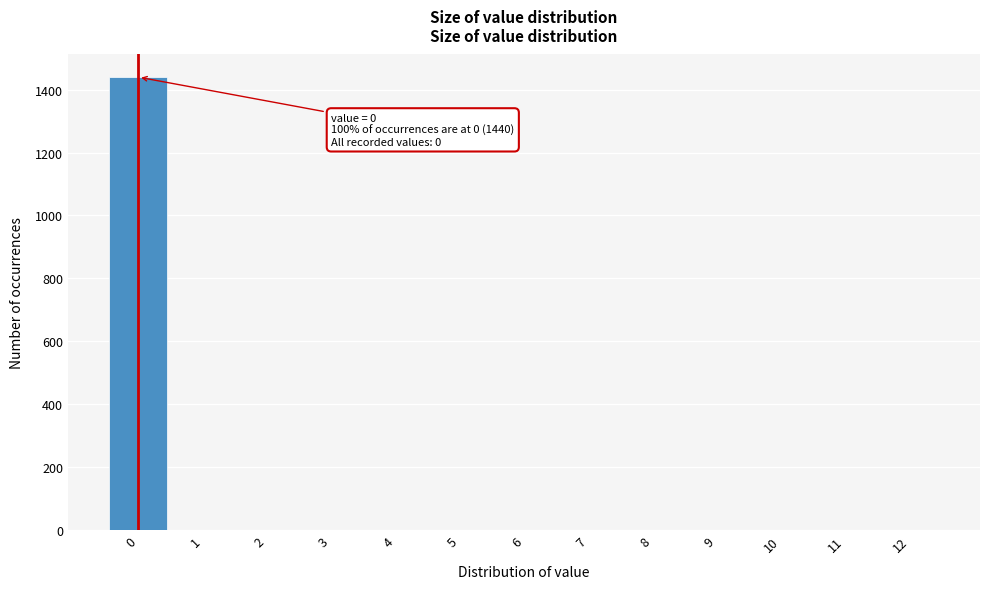

Which range on the x-axis has the tallest bar?

-0.5 to 0.5